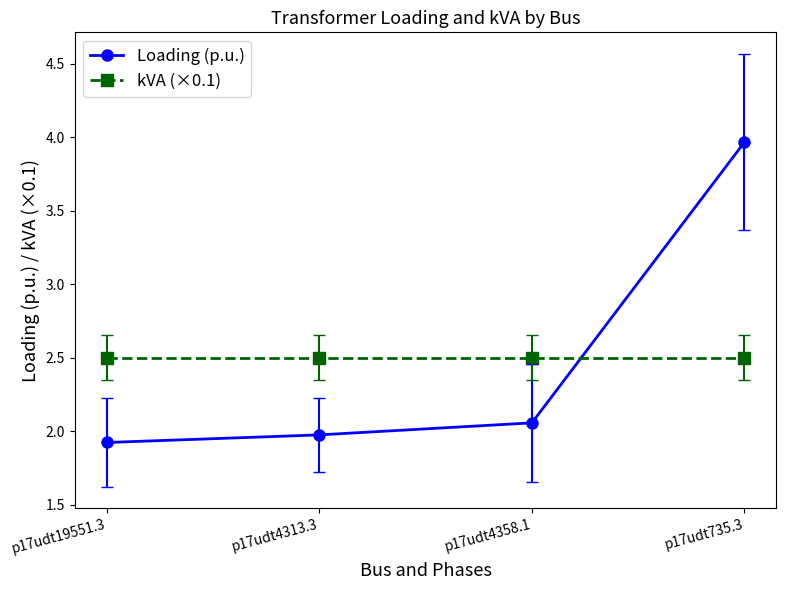

Which series changed the most between p17udt19551.3 and p17udt4313.3?

Loading (p.u.)